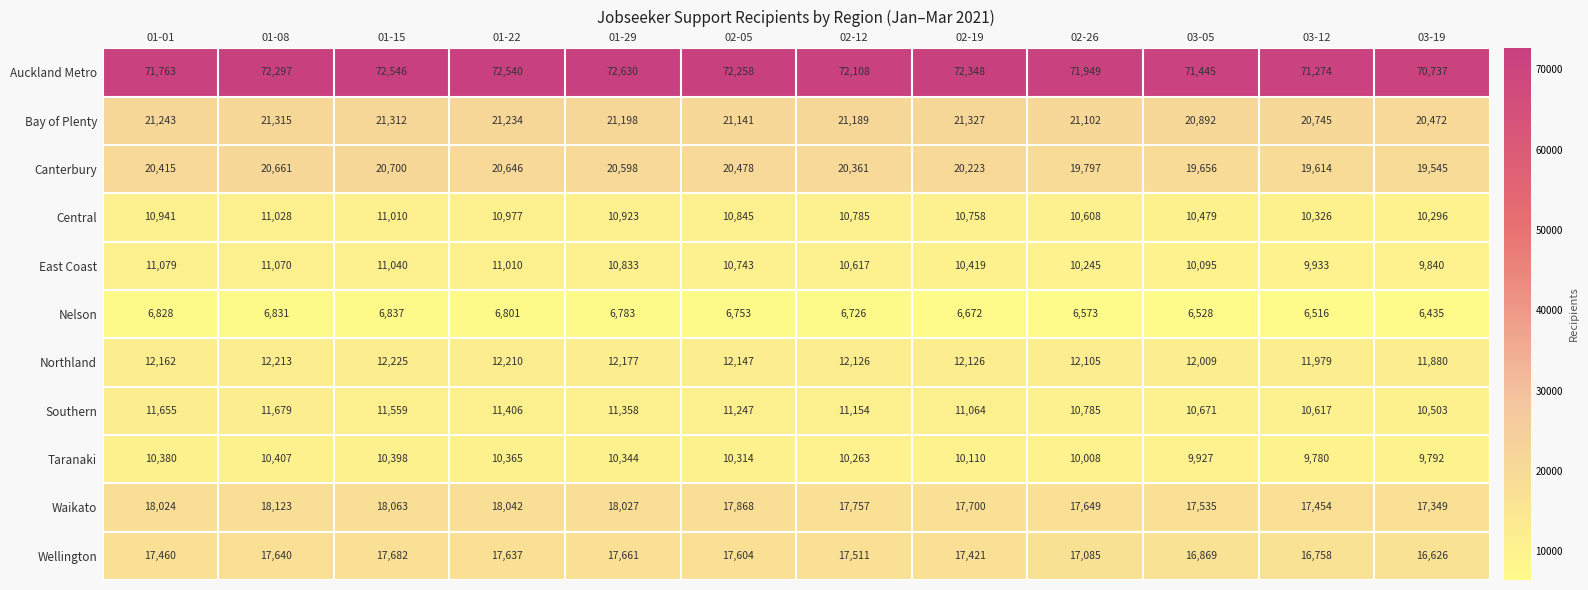

What is the sum of all Central values?

128976